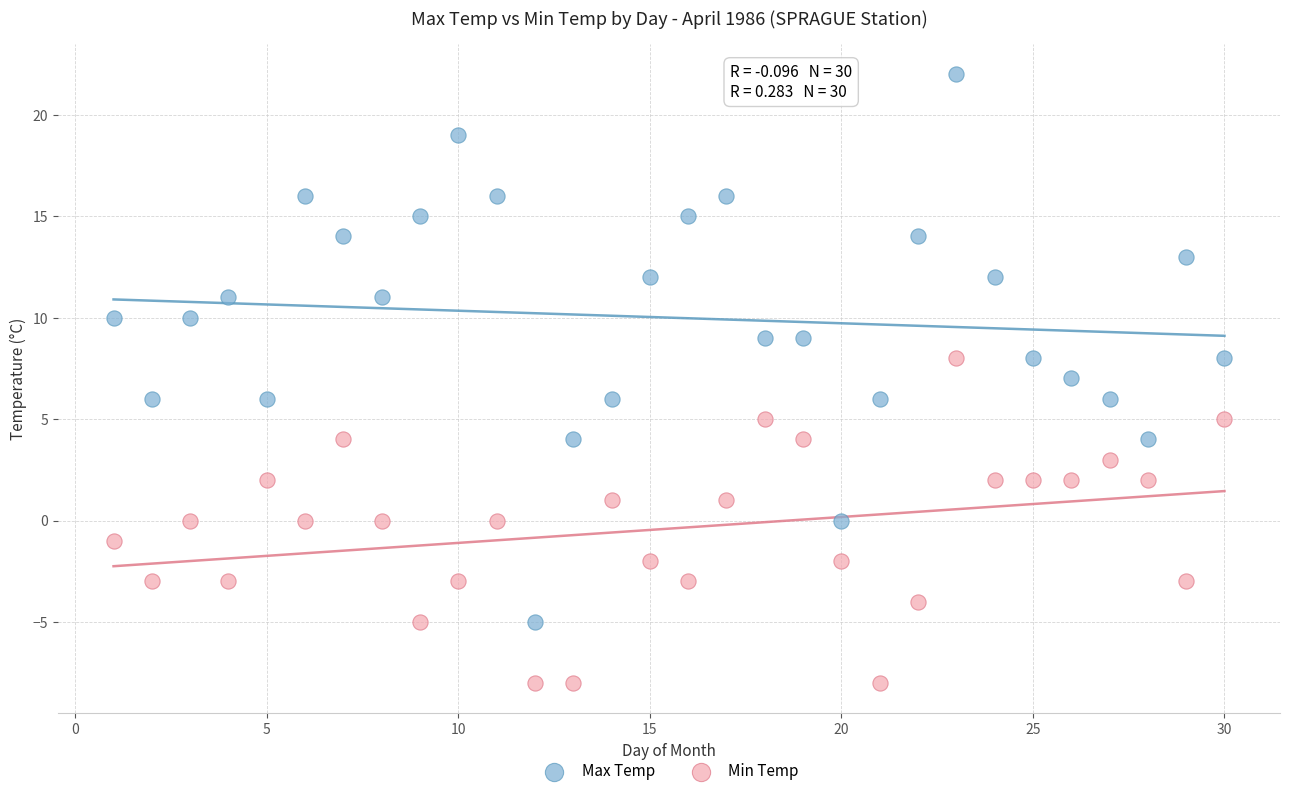

What is the X range (max minus min) for the scatter plot?

29